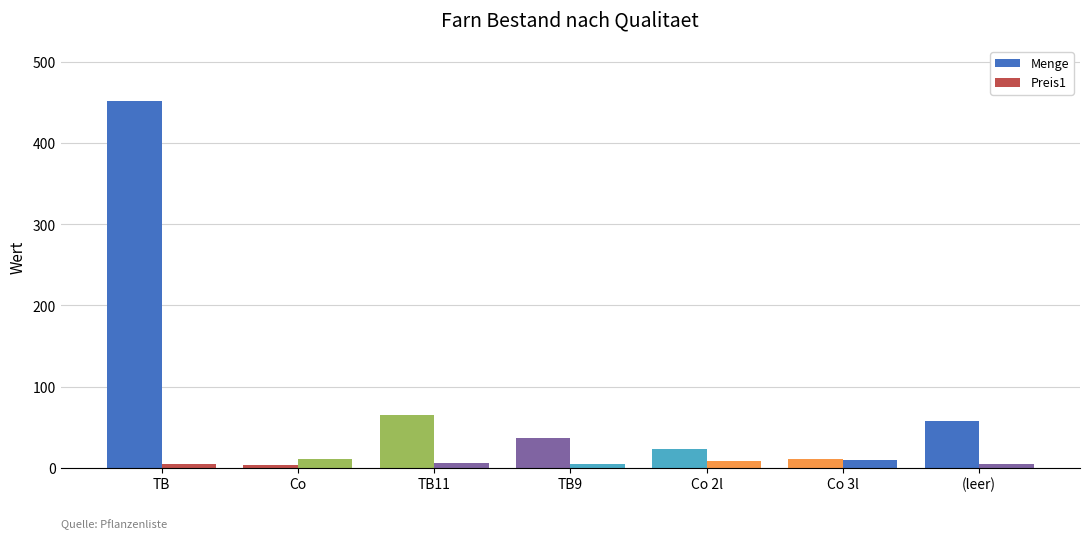

Count the number of data series in this chart.

2